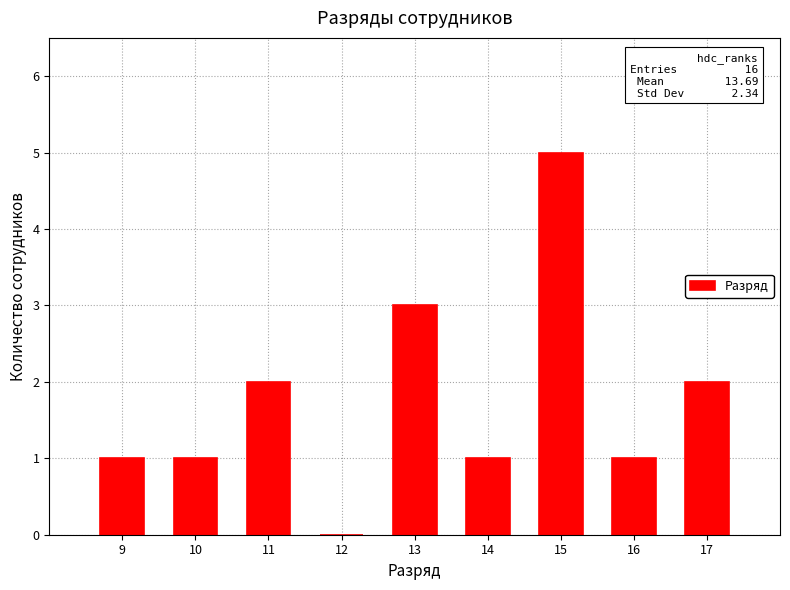

What is the ratio of the value at 14 to the value at 9?

1.0